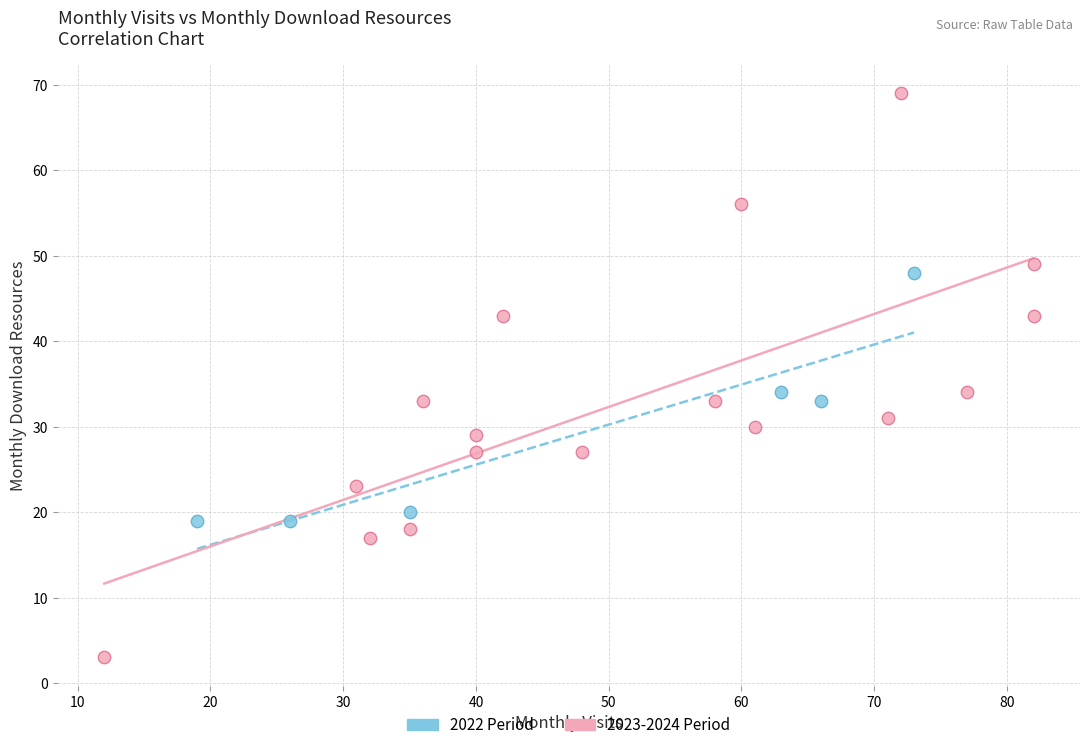

Which series contains the highest Y value?

2023-2024 Period